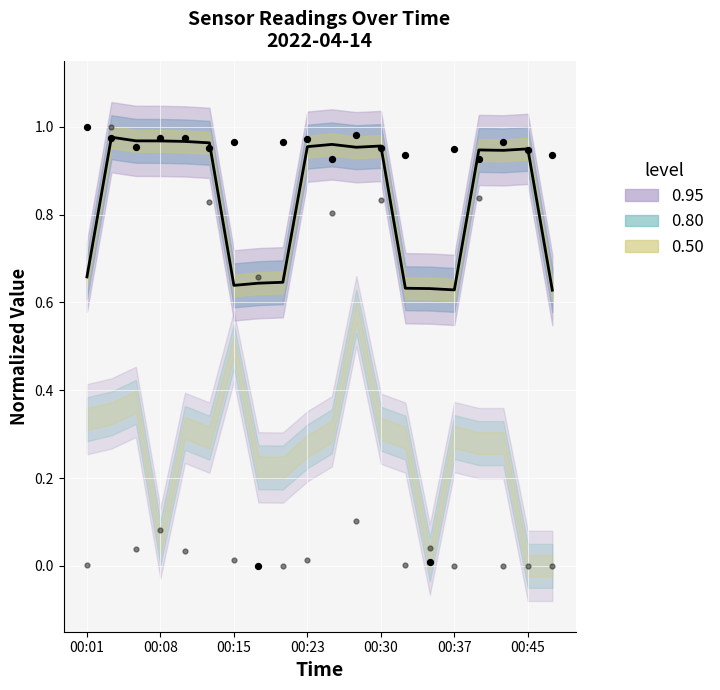

Which has a higher value, 11 or 7?

11